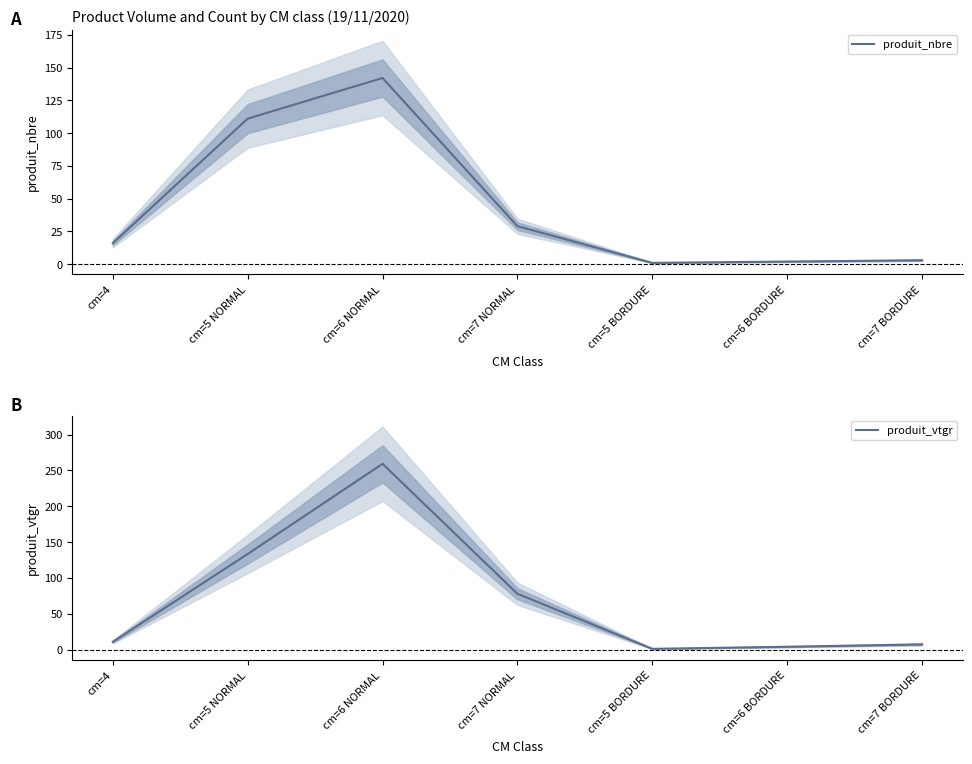

Reading left to right, list all the values displayed in this chart.

produit_nbre: 16.0	111.0	142.0	29.0	1.0	2.0	3.0
produit_vtgr: 11.1	133.5	259.2	78.1	1.3	4.2	7.5